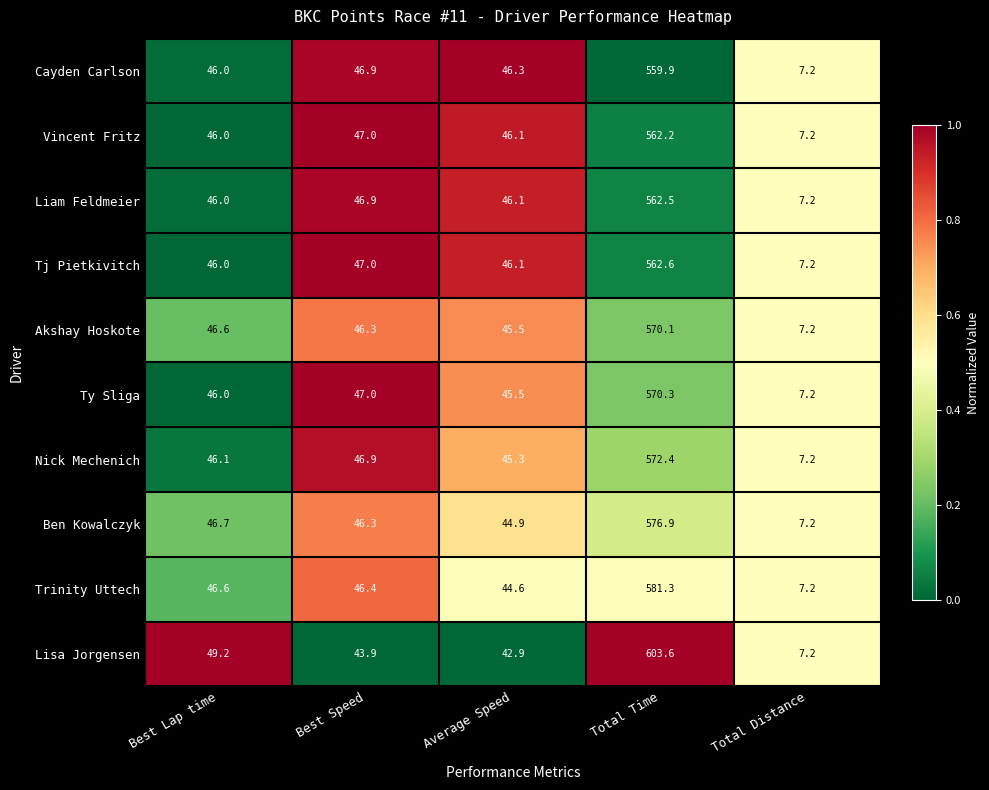

At which category does the chart reach its minimum across all series?

Total Distance